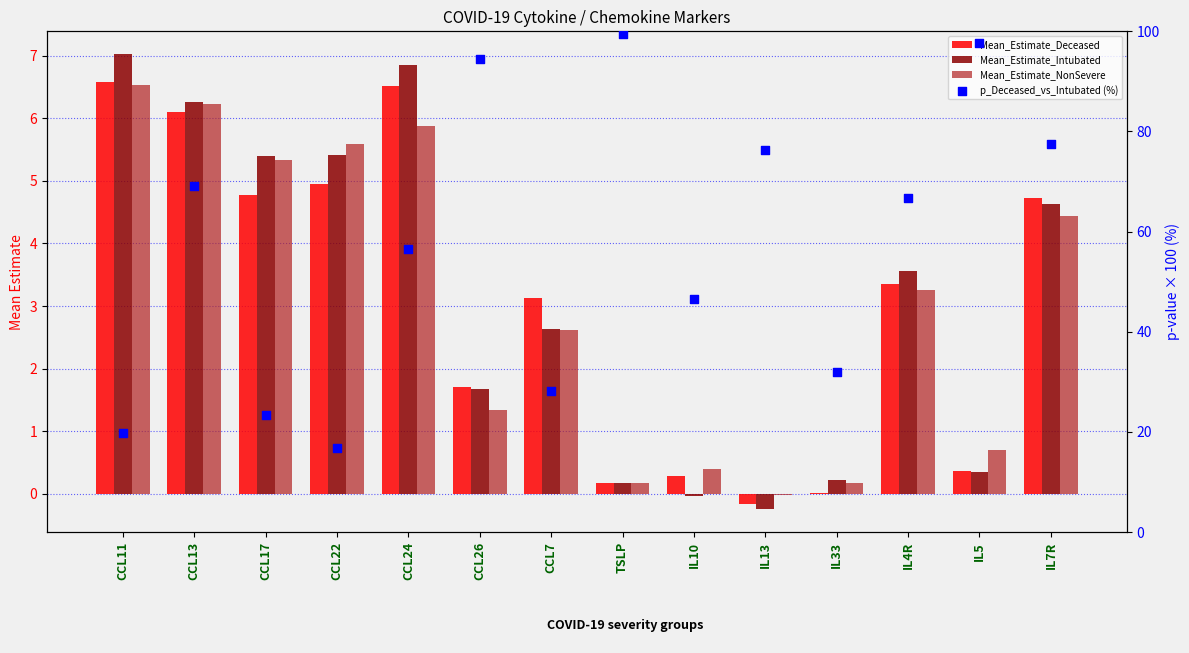

What are all the series names shown in the legend?

Mean_Estimate_Deceased, Mean_Estimate_Intubated, Mean_Estimate_NonSevere, p_Deceased_vs_Intubated (%)